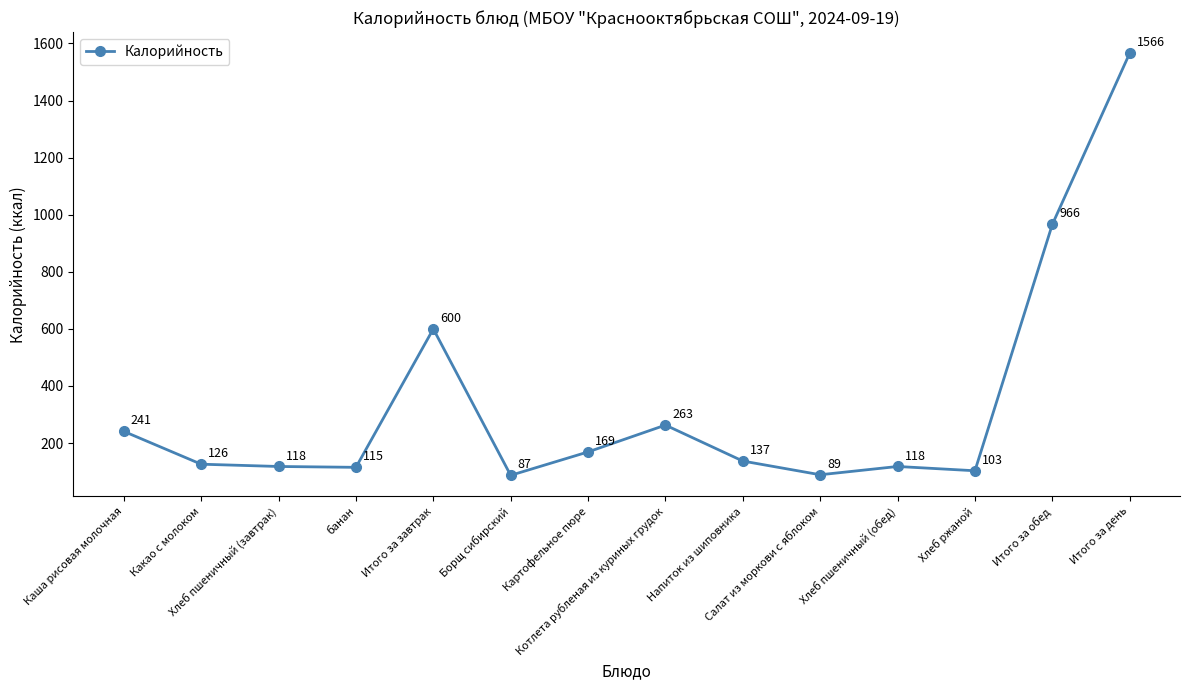

How many points are higher than both their immediate neighbors (excluding endpoints)?

3